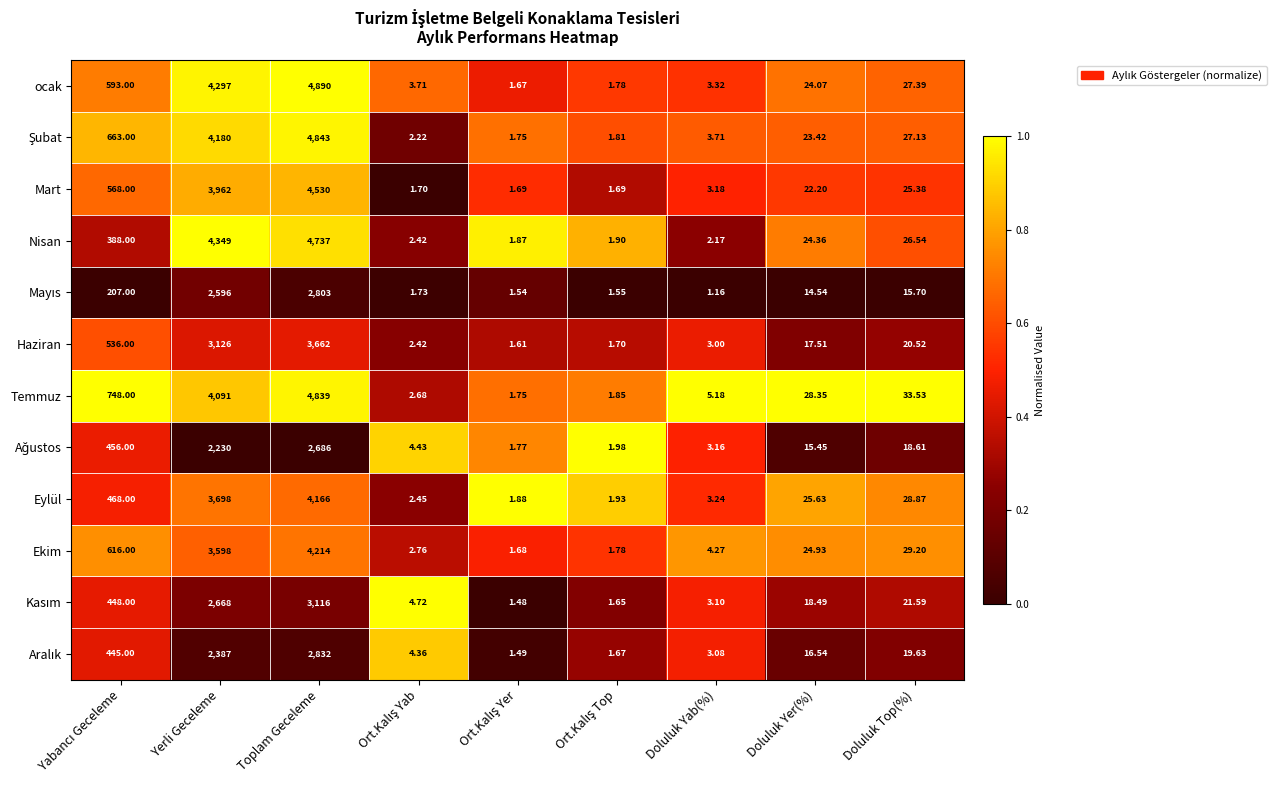

Which series has the widest spread of values?

ocak